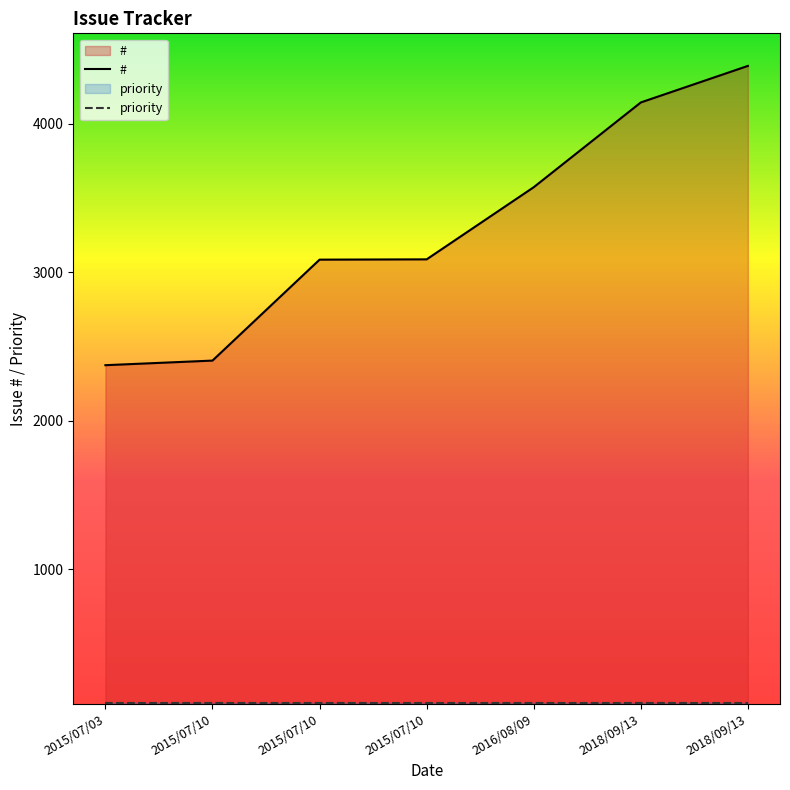

The chart shows a value of 3086 at 2015/07/10. True or false?

True